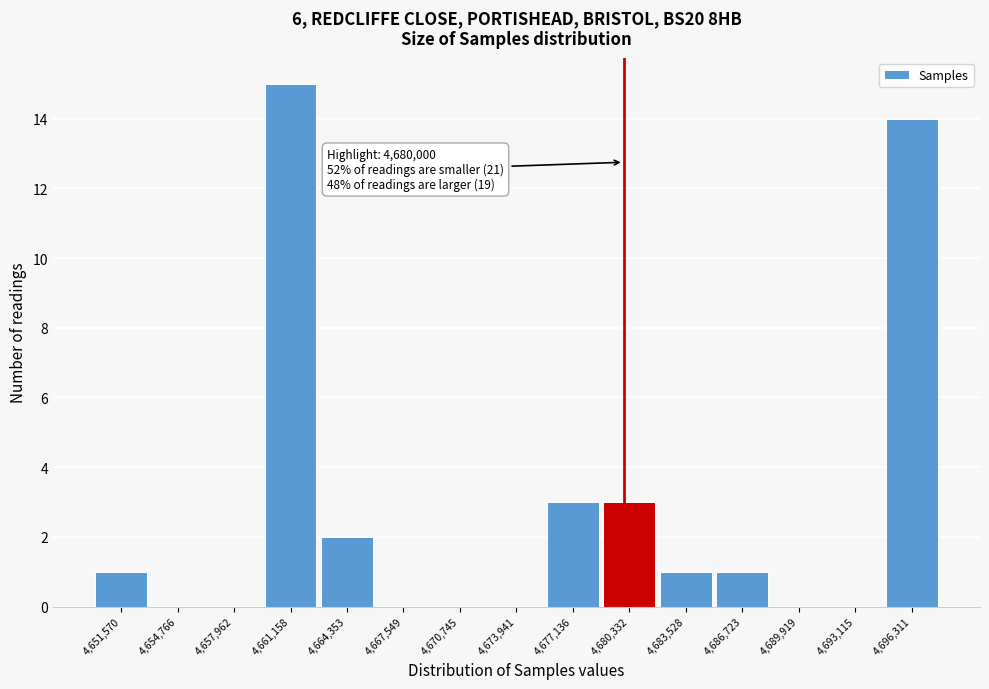

Which range on the x-axis has the tallest bar?

4659500 to 4663000